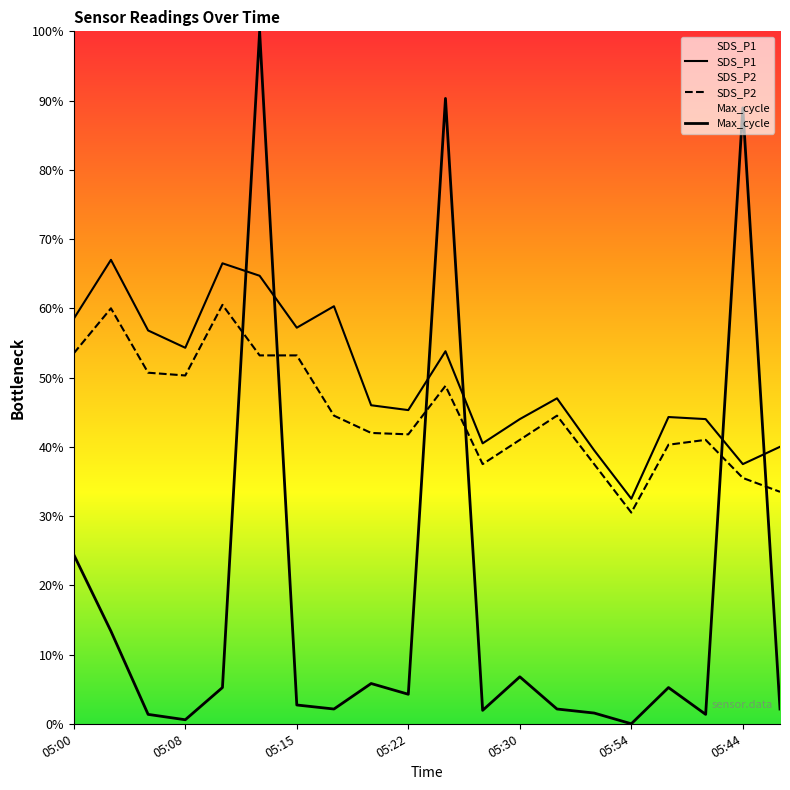

What is the sum of all SDS_P1 values?

999.7